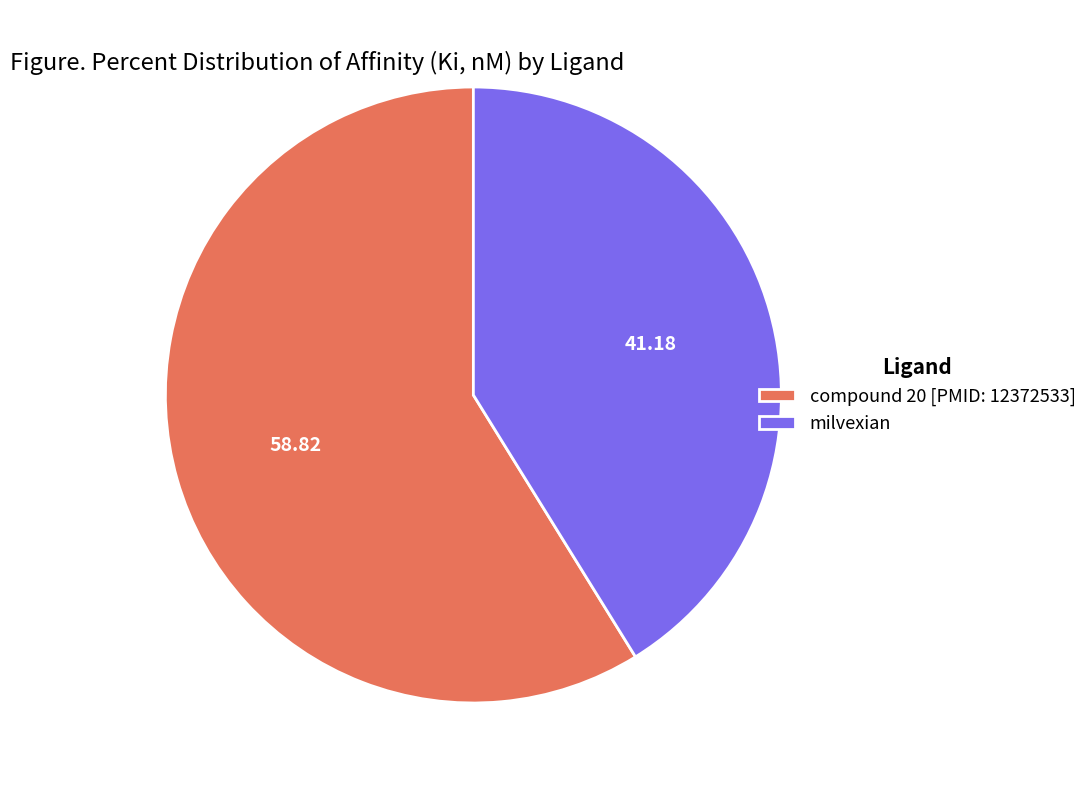

The compound 20 [PMID: 12372533] slice represents 73% of the pie. True or false?

False